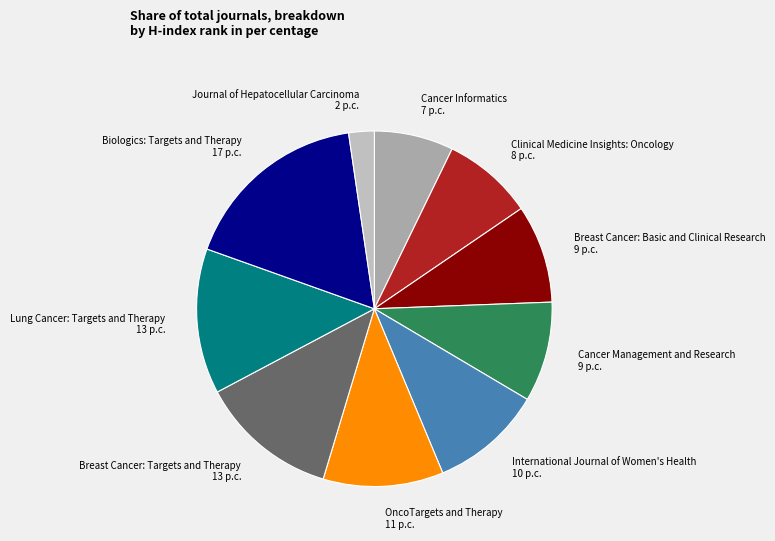

Does Breast Cancer: Targets and Therapy 13 p.c. account for over 50% of the chart?

No